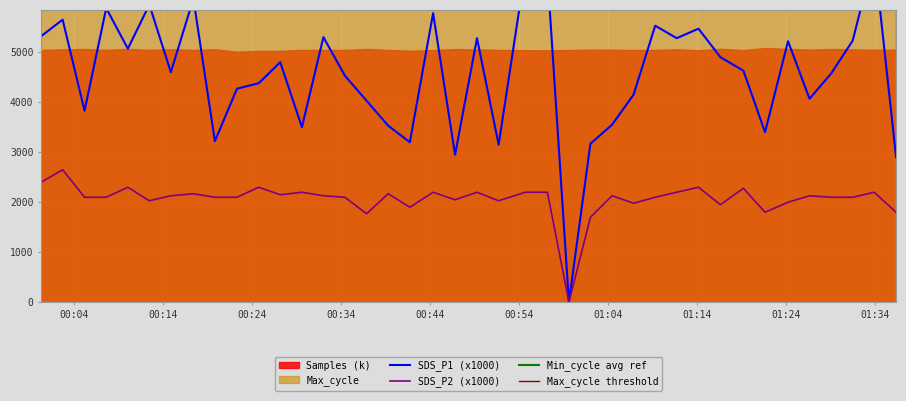

Count the number of categories in the chart.

40